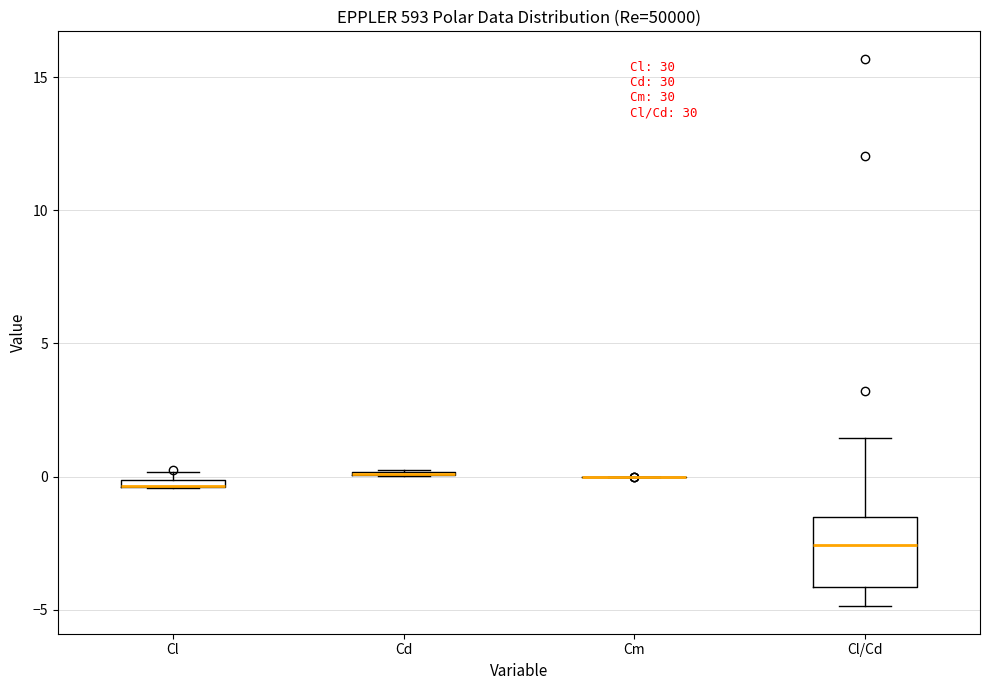

Comparing the boxes themselves (not the whiskers), which one is the tallest?

Cl/Cd